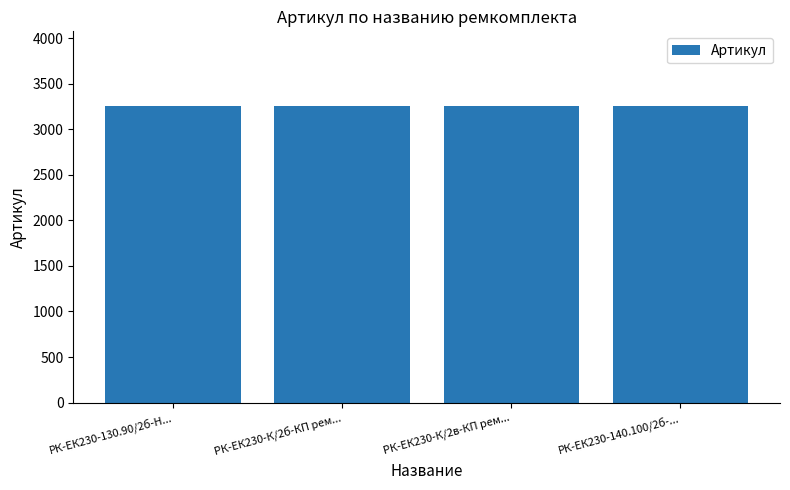

What is the label of the 4th bar from the left?

РК-ЕК230-140.100/2б-...